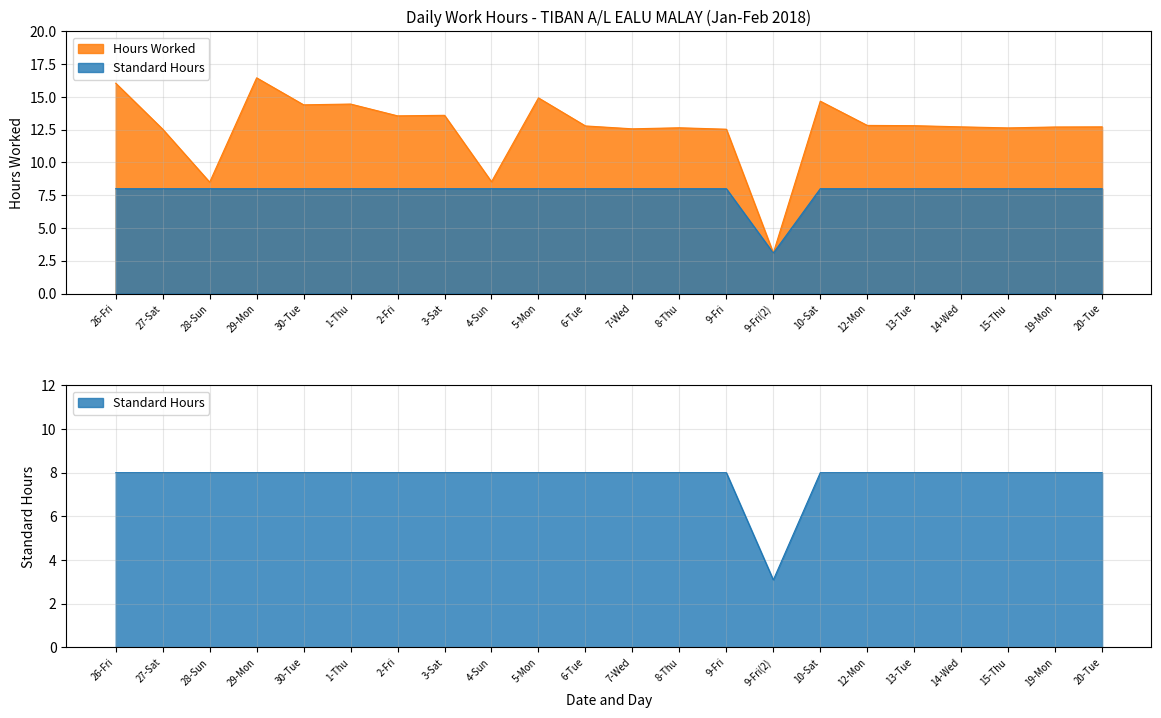

What are all the series names shown in the legend?

Hours Worked, Standard Hours